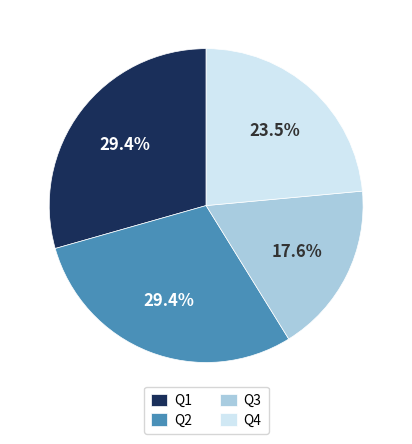

Does Q3 account for over 50% of the chart?

No